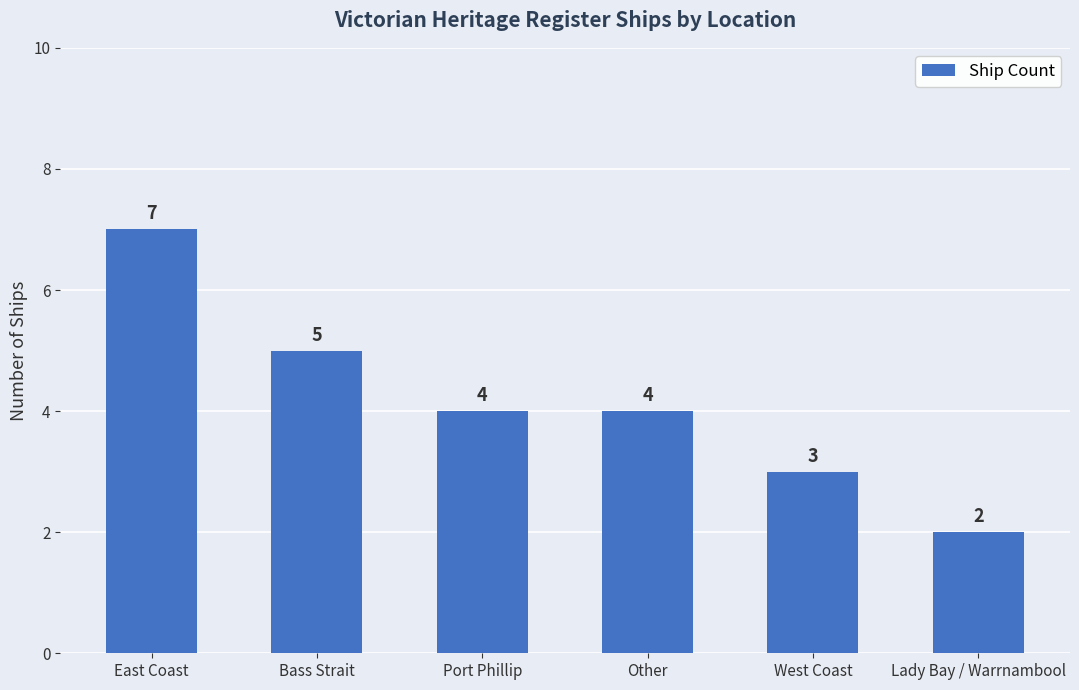

The chart shows a value of 6 at Port Phillip. True or false?

False